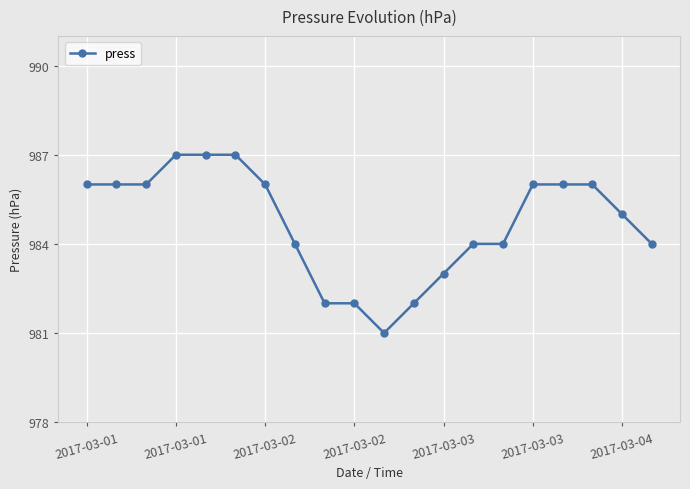

What is the value of the 17th point from the left?

986